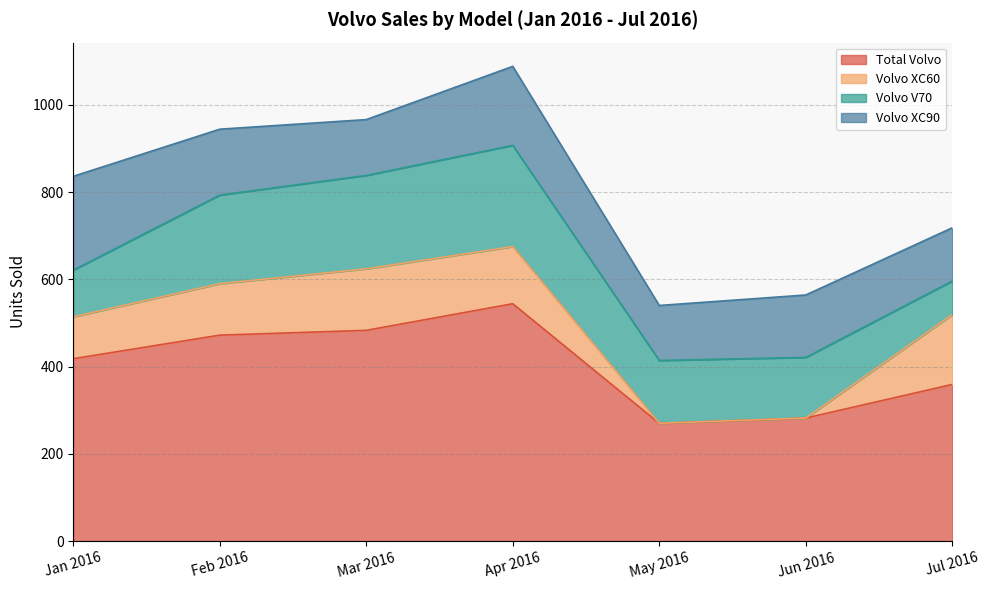

What is the average value of the Volvo V70 series?

159